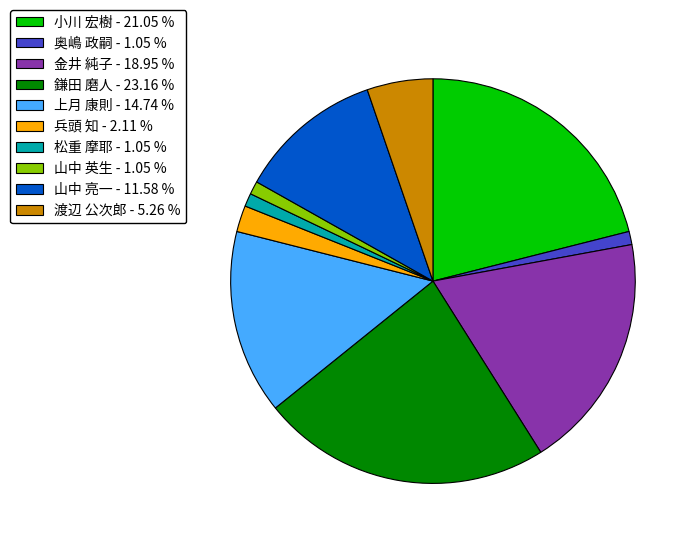

Which slice is the largest?

鎌田 磨人 - 23.16 %